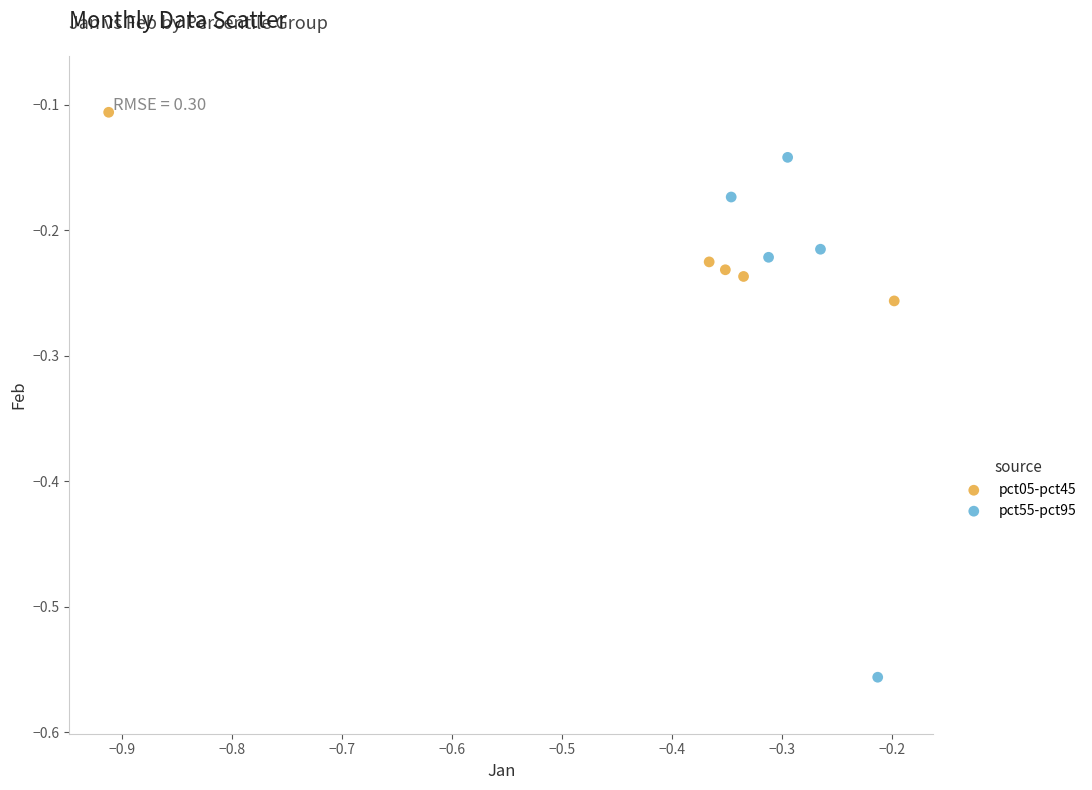

Which series contains the lowest Y value?

pct55-pct95